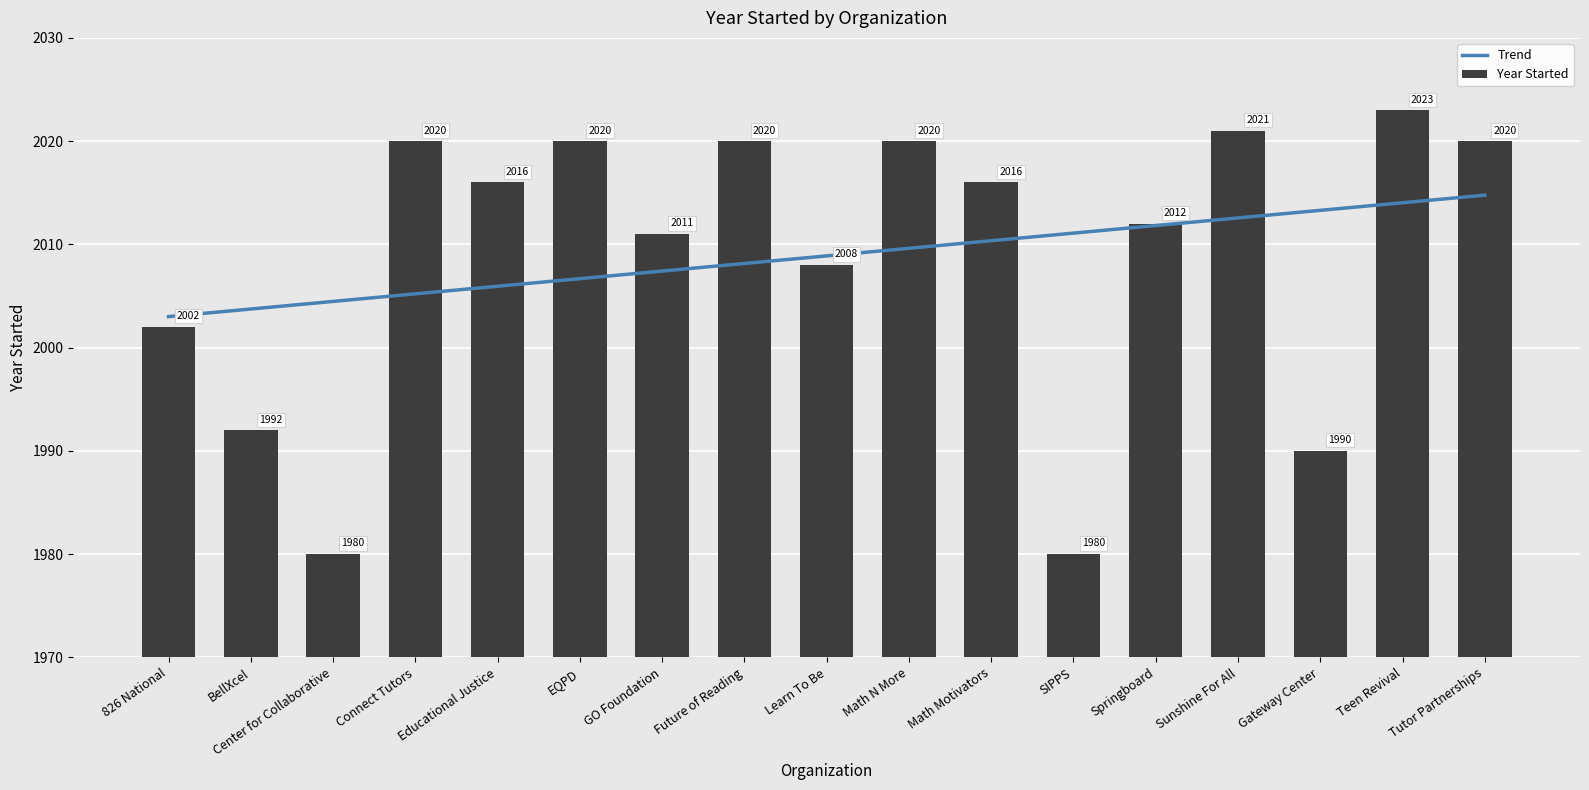

What is the label of the 16th bar from the left?

Teen Revival